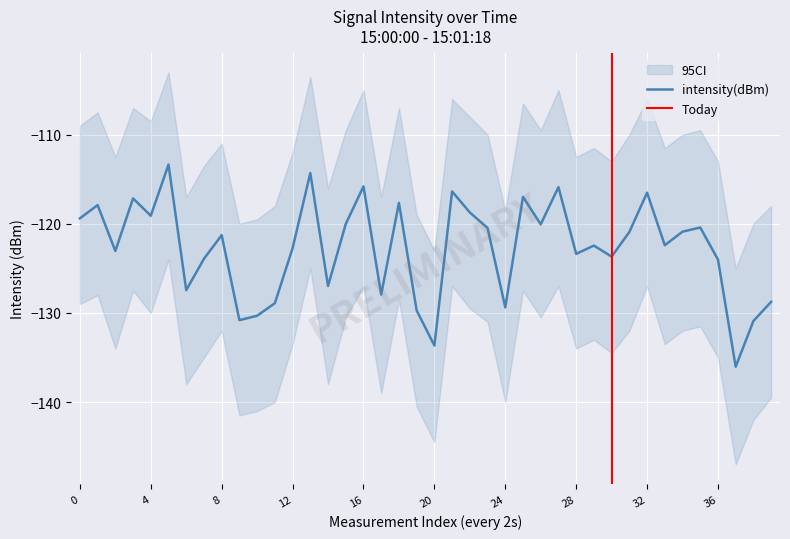

What value does the data have at 30?

-123.7